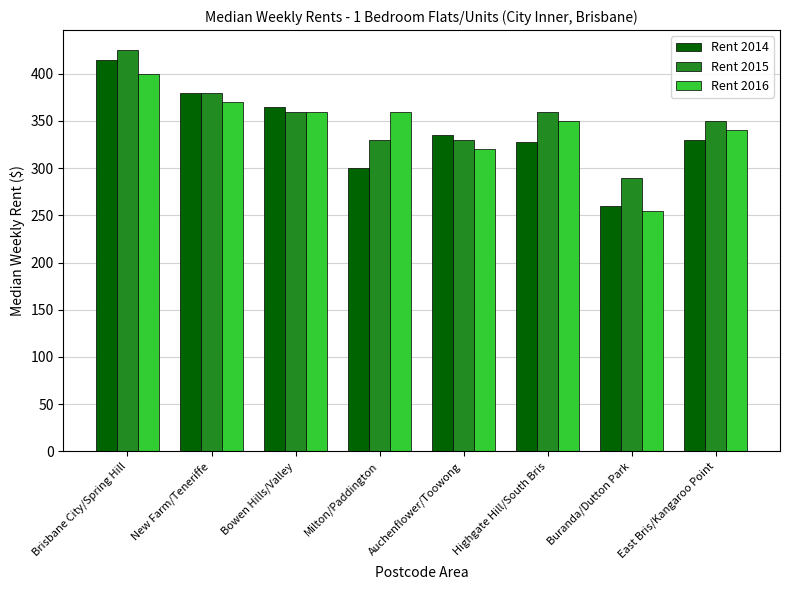

Does the chart contain any negative values?

No